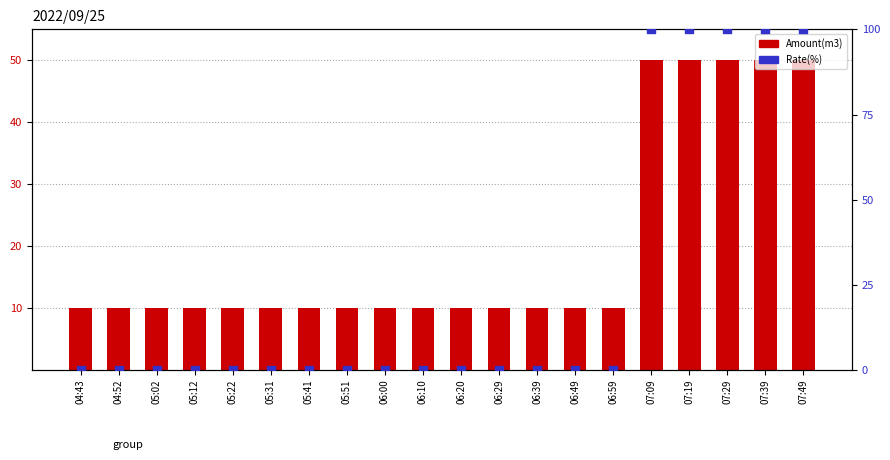

At how many categories does at least one series exceed 33?

5